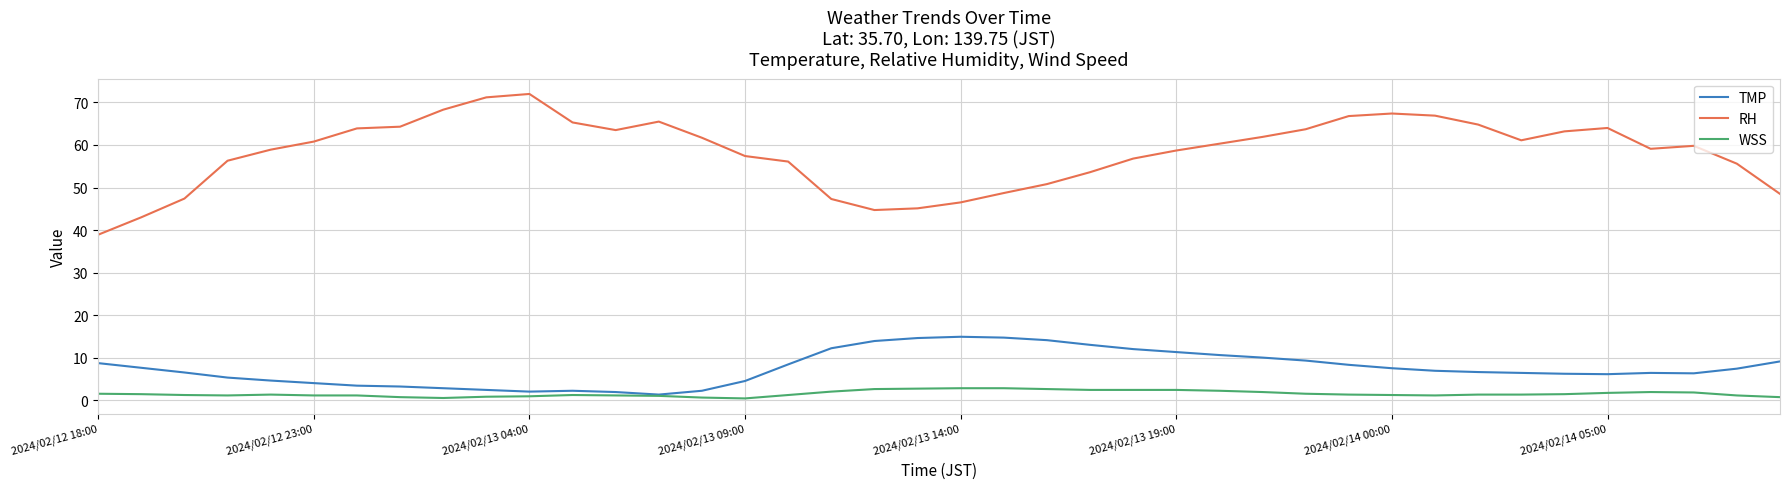

True or false: RH and WSS intersect in this chart.

False